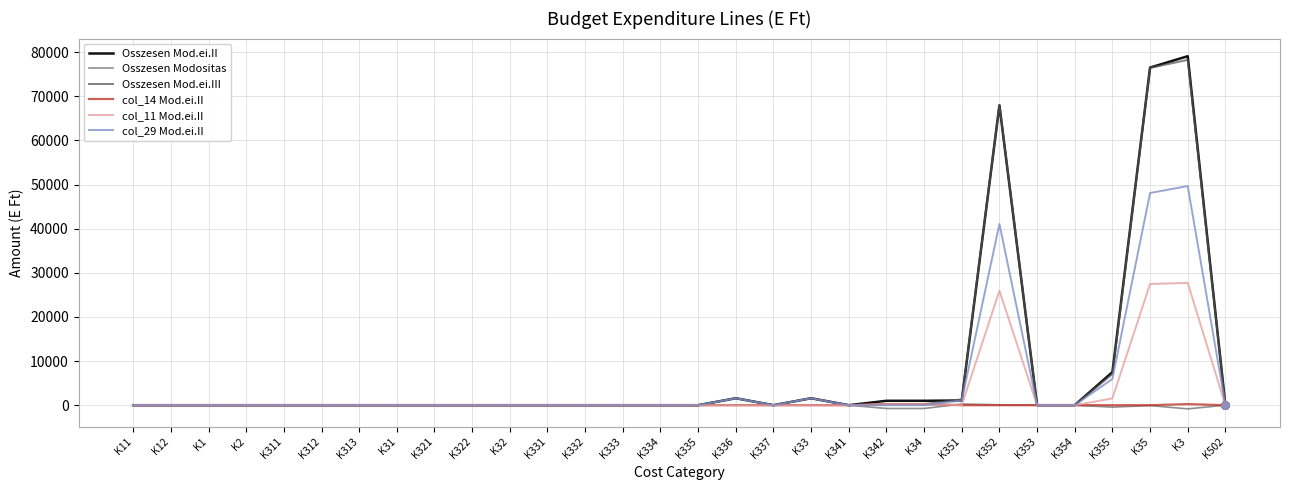

At which category is the sum across all series the highest?

K3